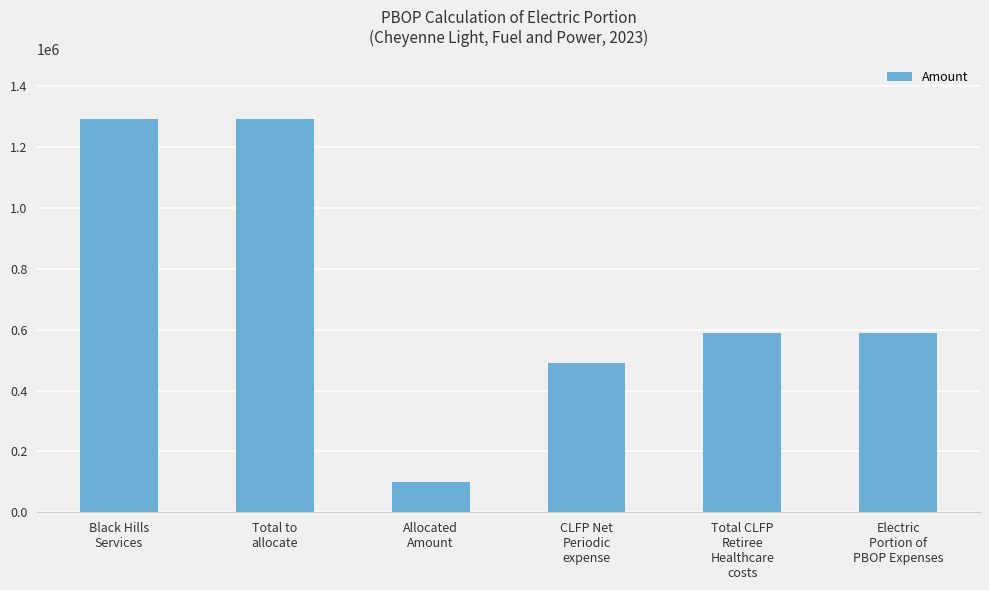

What is the difference between the maximum and minimum values?

1195064.5